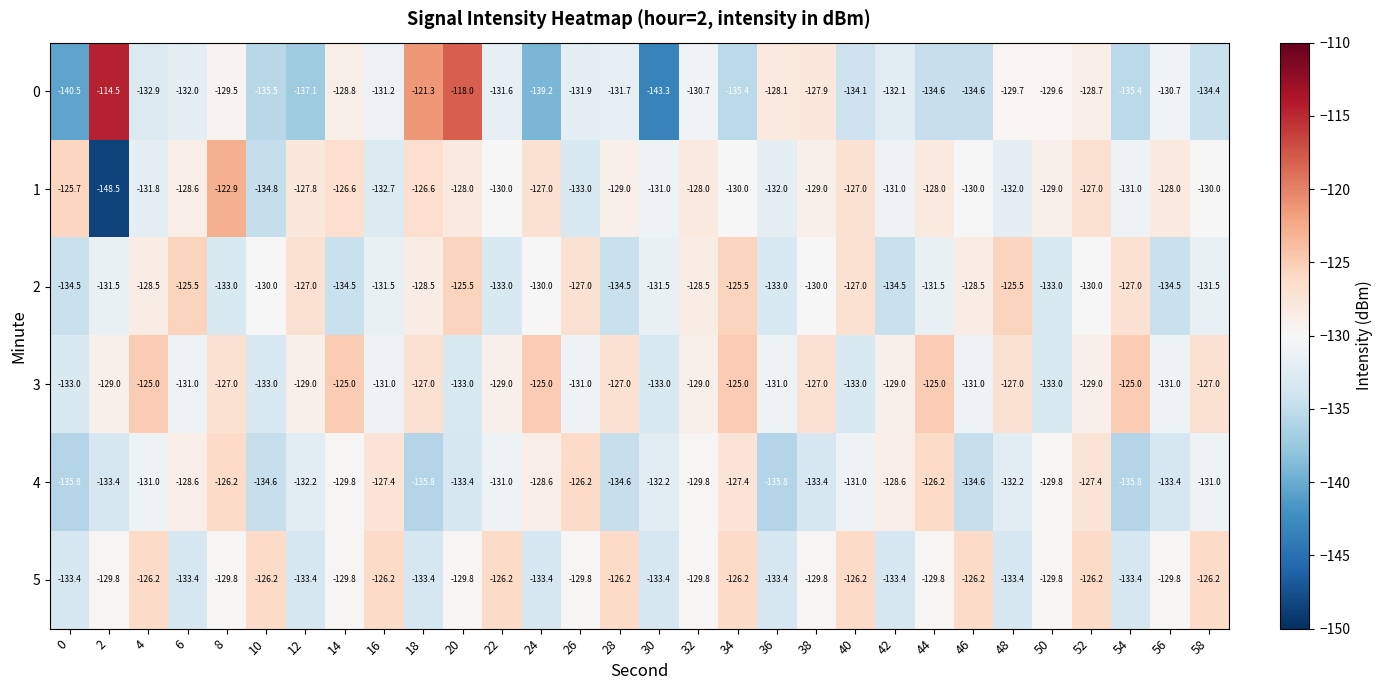

What is the greatest value displayed?

-114.5